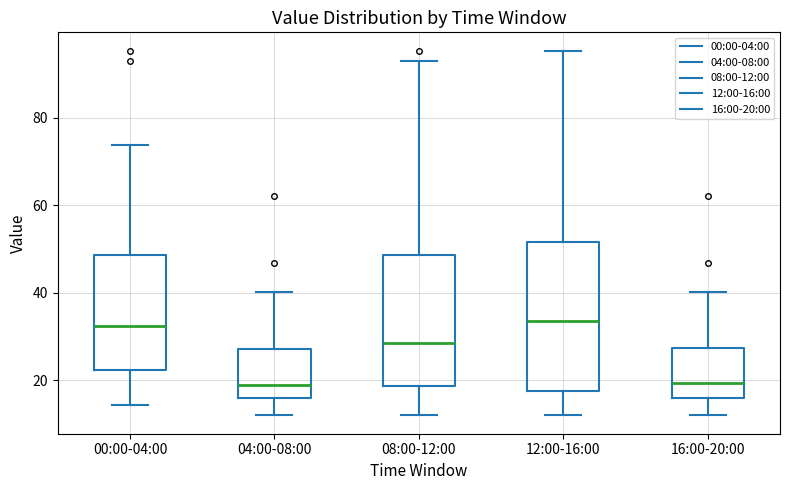

Reading left to right, transcribe this box plot: for each box, give where its median line is, the range the box spans, and where its two whiskers end, as read against the y-axis. The values are not printed on the chart, so give them approximately, as read against the axis.

00:00-04:00: median 32, box 22 to 48, whiskers 14 to 74
04:00-08:00: median 20, box 16 to 28, whiskers 12 to 40
08:00-12:00: median 28, box 18 to 48, whiskers 12 to 92
12:00-16:00: median 34, box 18 to 52, whiskers 12 to 96
16:00-20:00: median 20, box 16 to 28, whiskers 12 to 40